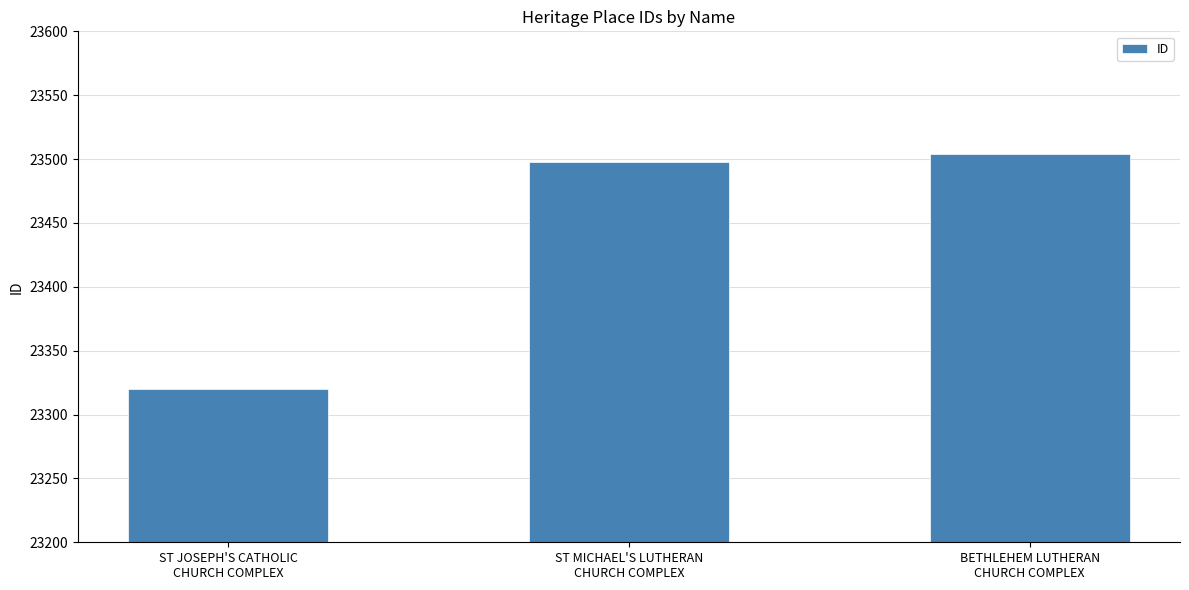

The value at ST MICHAEL'S LUTHERAN
CHURCH COMPLEX is 23498. True or false?

True